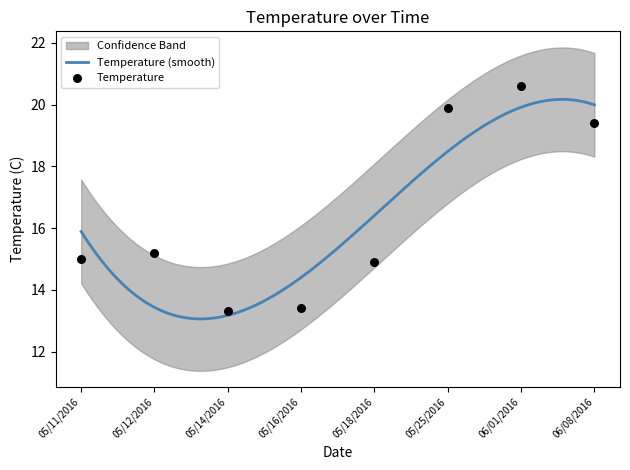

Which has a higher value, 05/18/2016 or 05/14/2016?

05/18/2016